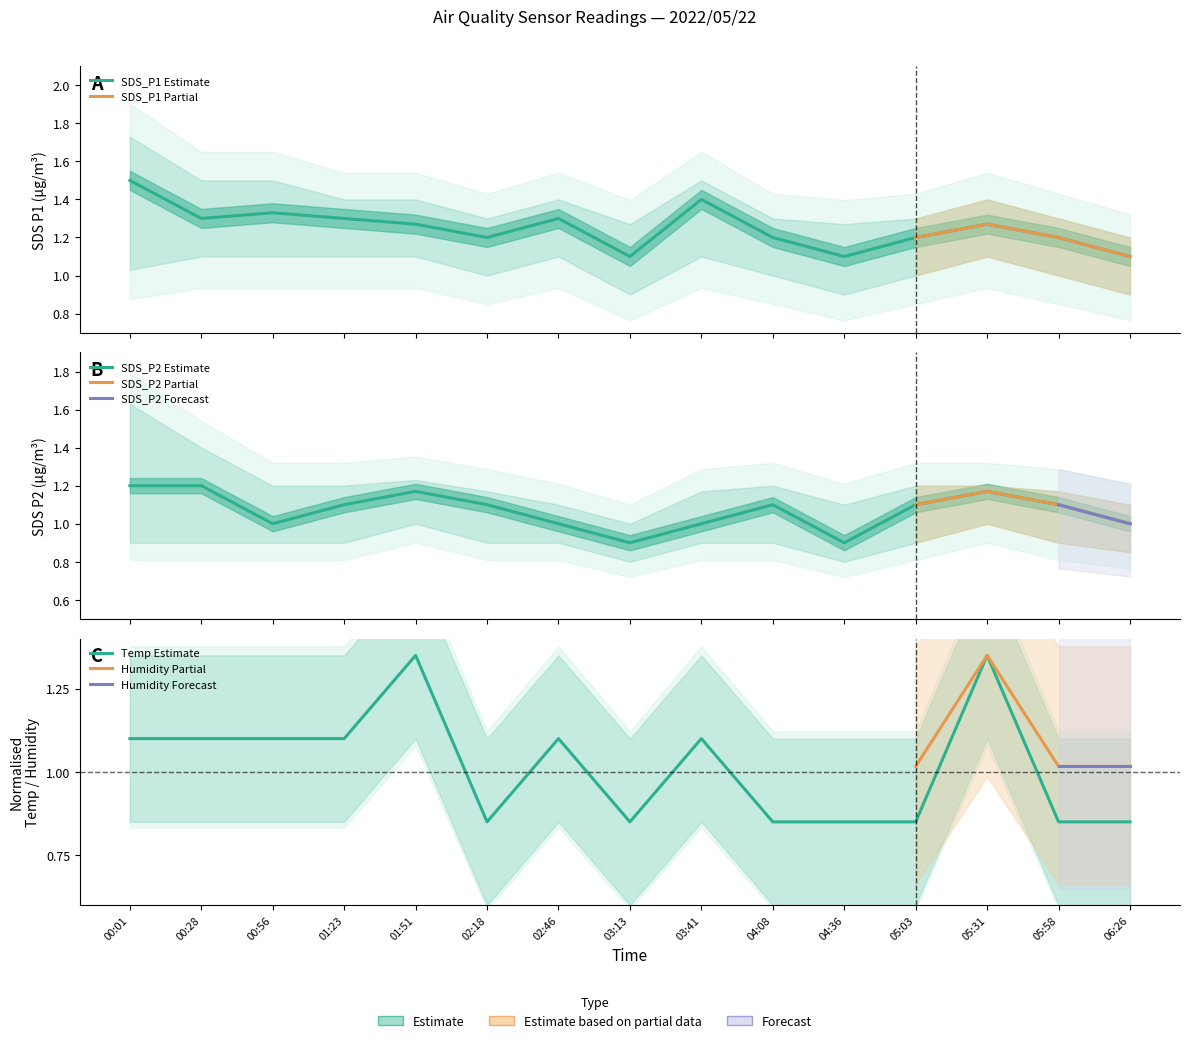

In Temp, how many points are higher than both neighbors (excluding endpoints)?

4